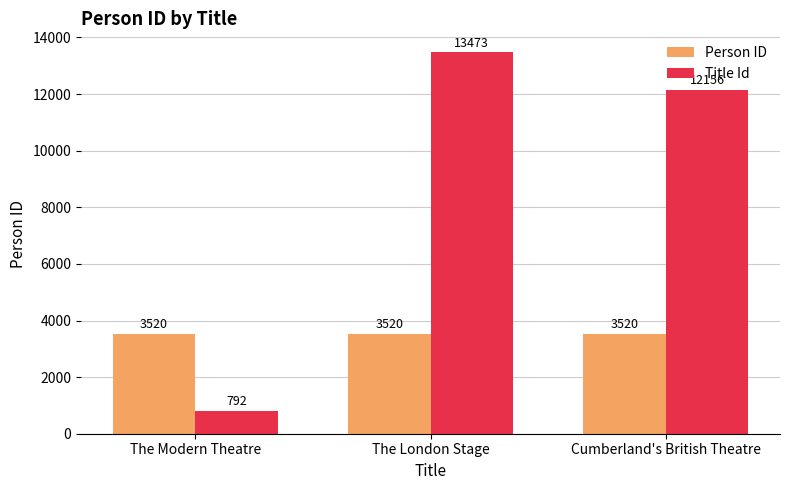

What is the label of the 3rd bar from the right?

The Modern Theatre